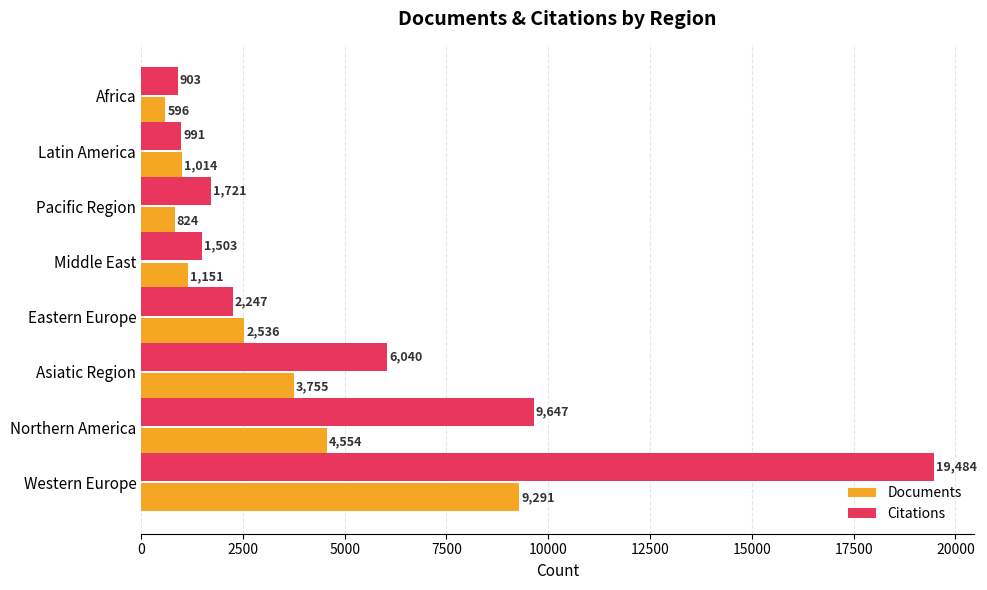

Count the number of data series in this chart.

2